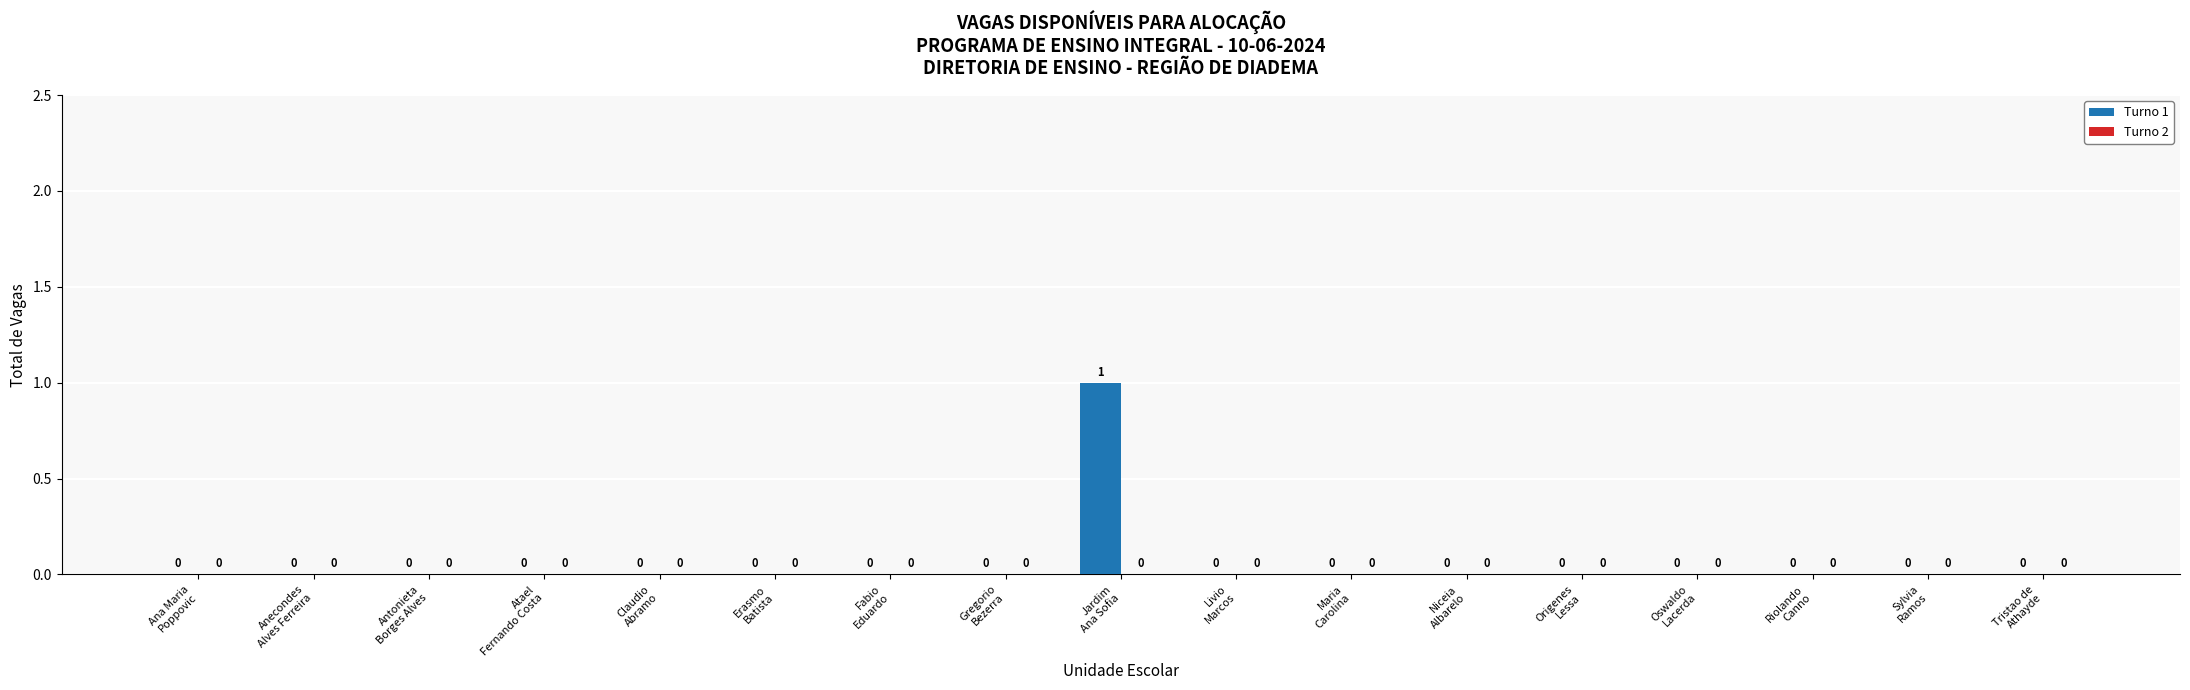

How many values are between 0 and 1?

17